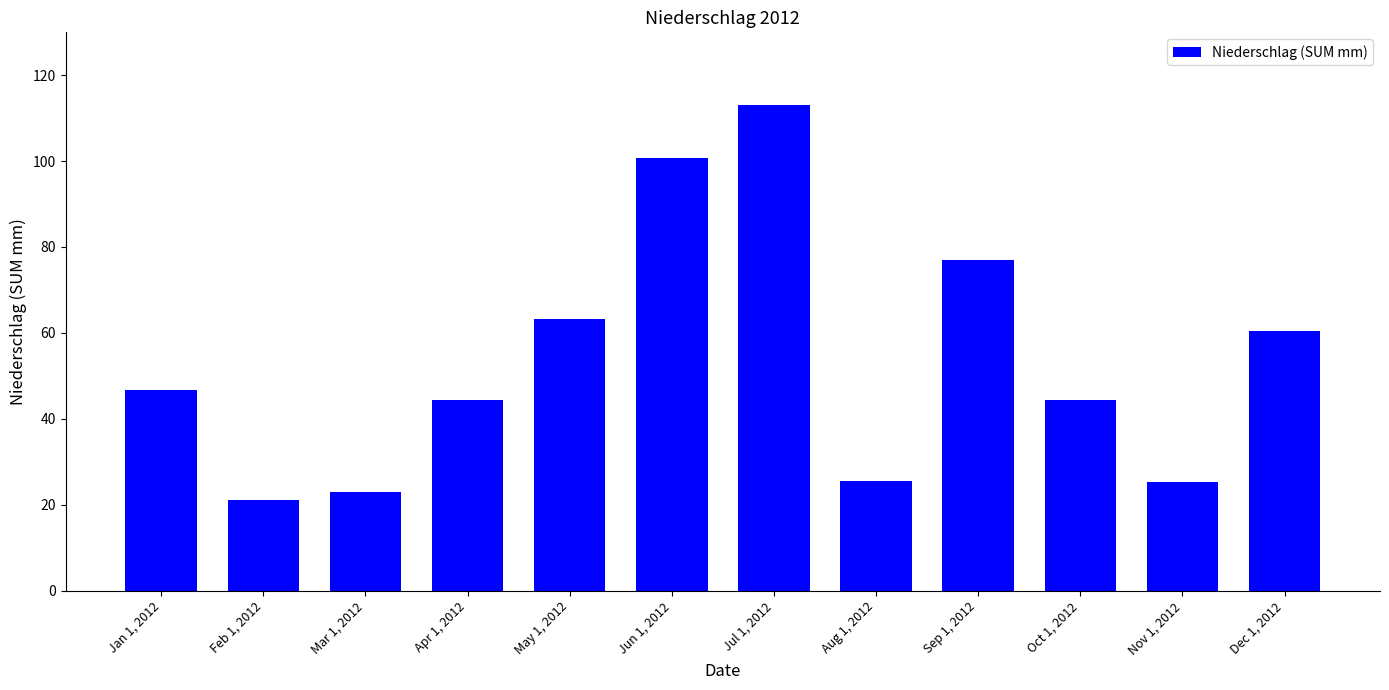

What is the change in value from Feb 1, 2012 to Aug 1, 2012?

+4.6